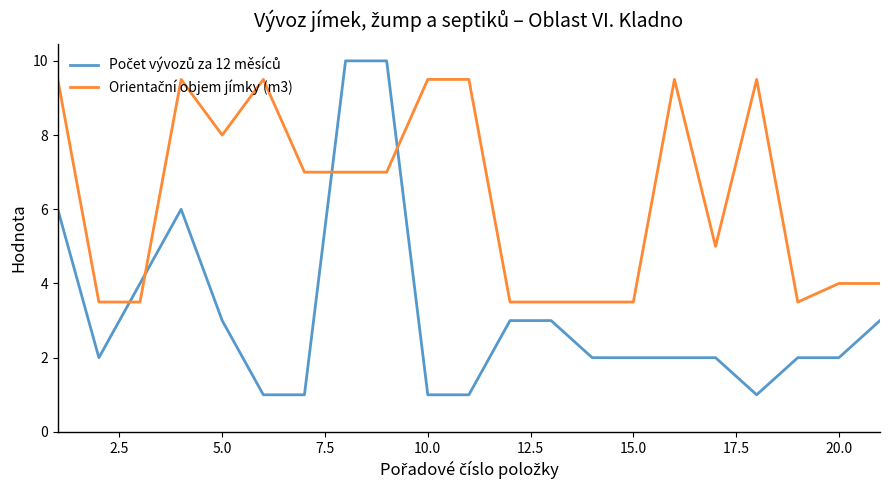

What is the smallest value displayed?

1.0